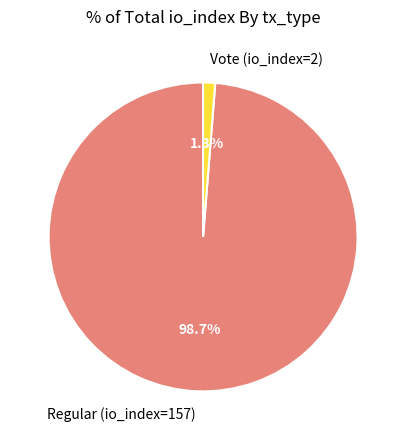

Is it true that Regular (io_index=157) is 99% of the pie?

True